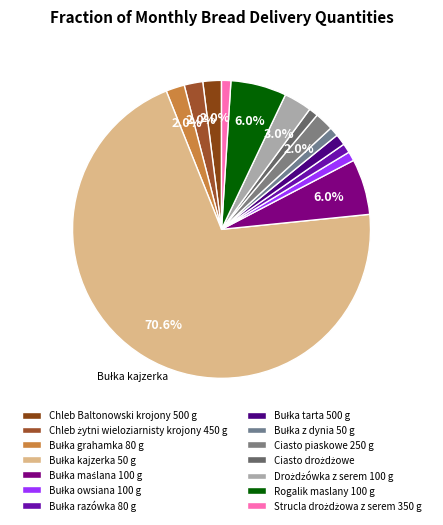

How many segments does this pie chart have?

14